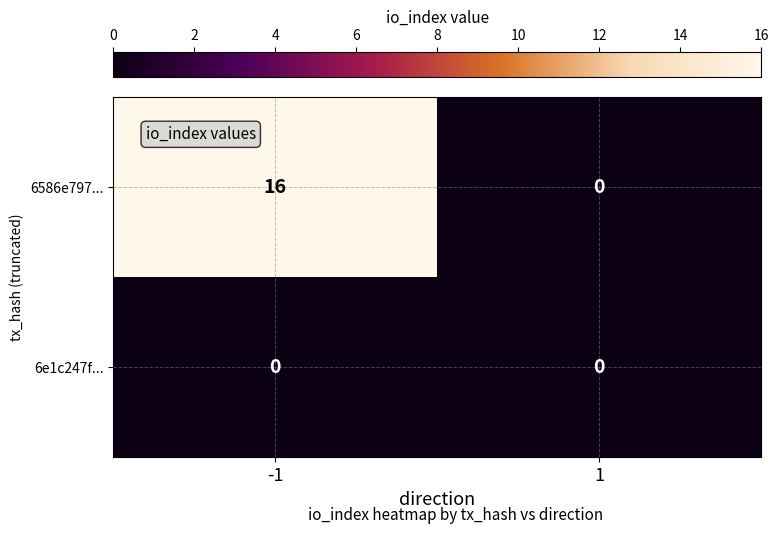

Which series has the largest total across all categories?

6586e797...